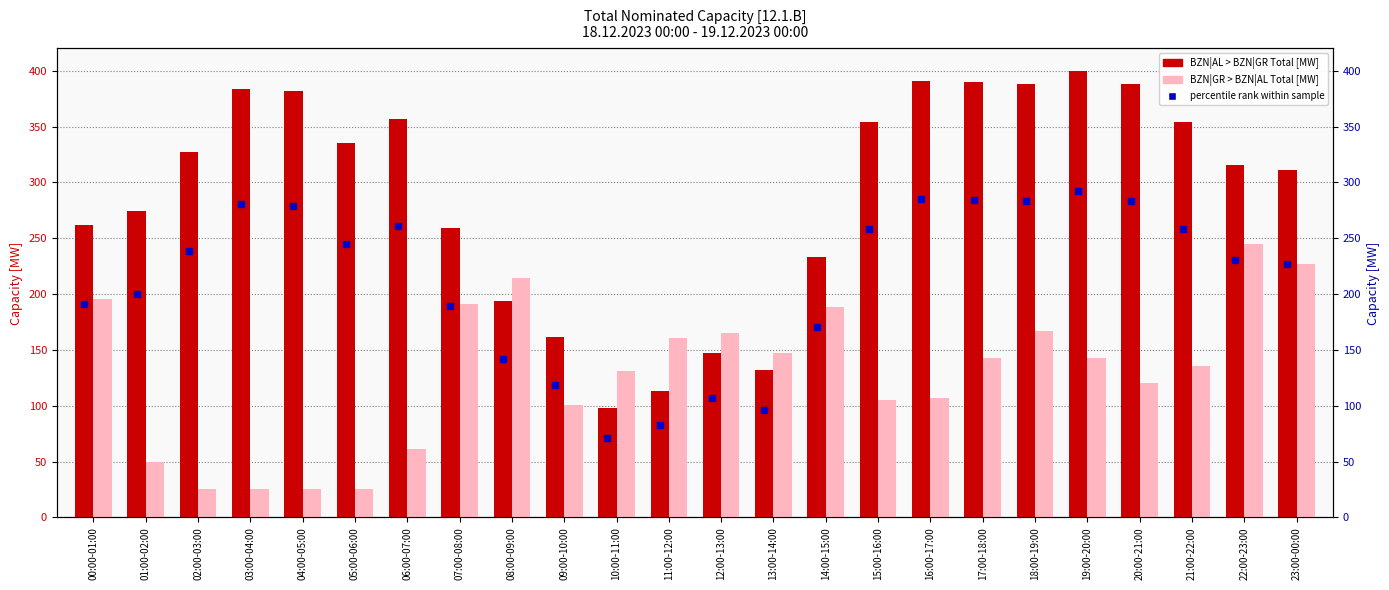

Which has a higher value, 16:00-17:00 or 22:00-23:00?

16:00-17:00